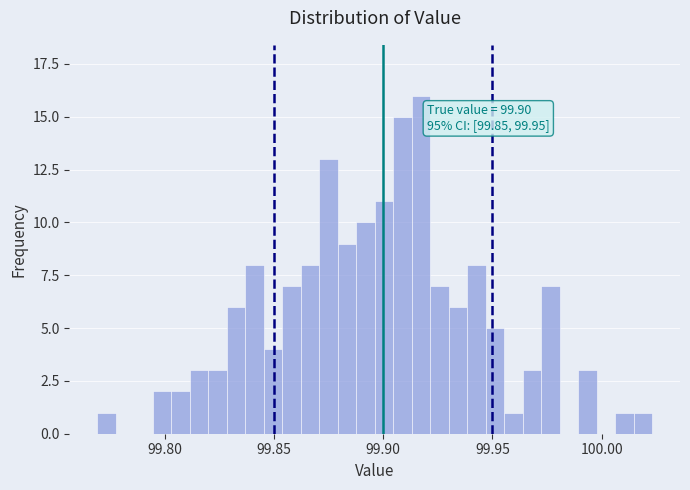

Read against the x-axis, roughly where is the centre of the tallest bar?

99.915